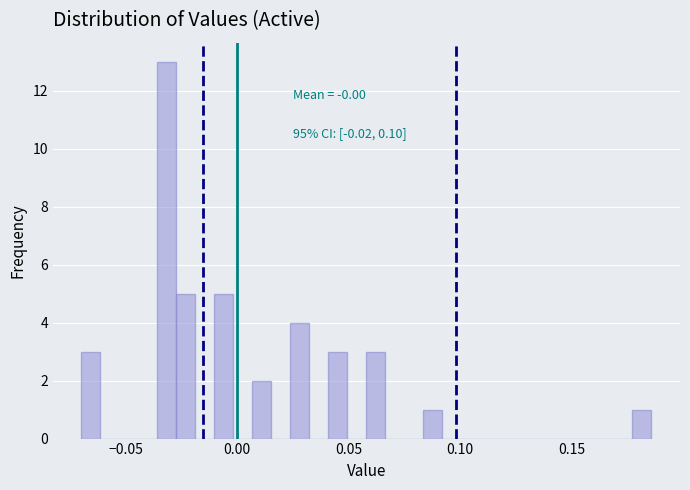

Around what value on the x-axis is the tallest bar? Give the approximate position of its centre, as read against the axis.

-0.030